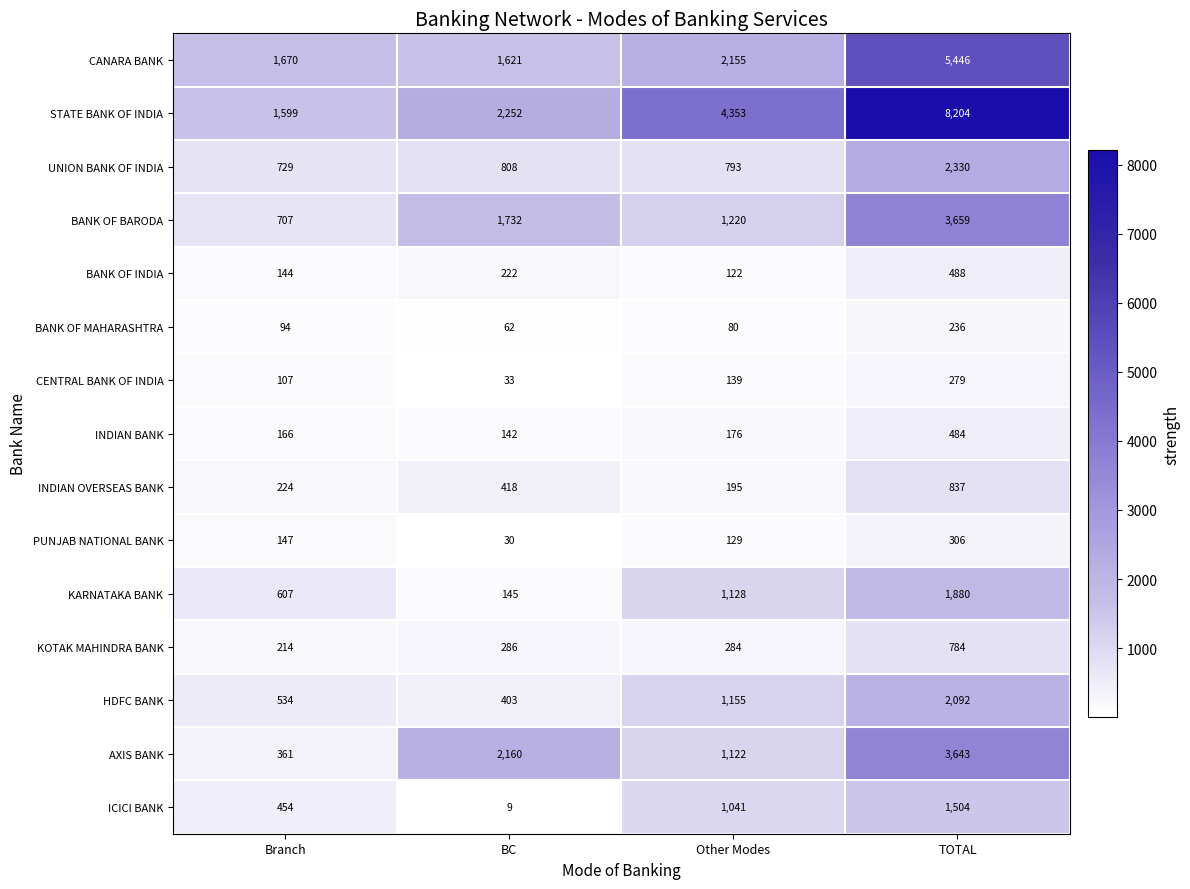

At which label is CANARA BANK closest to 3533?

Other Modes